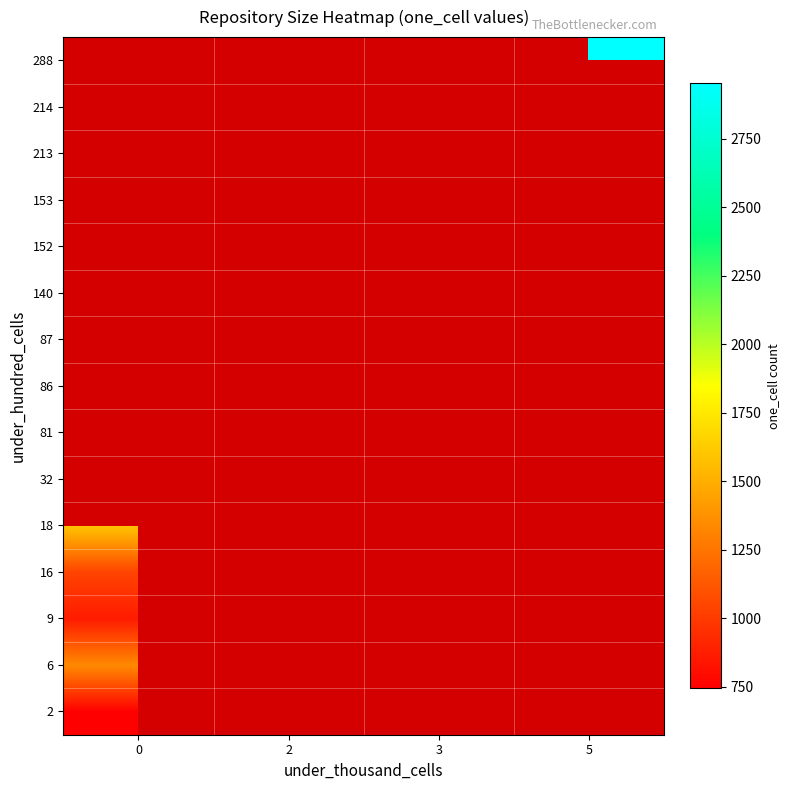

The value of row_2 at 0 is 567.9. True or false?

False